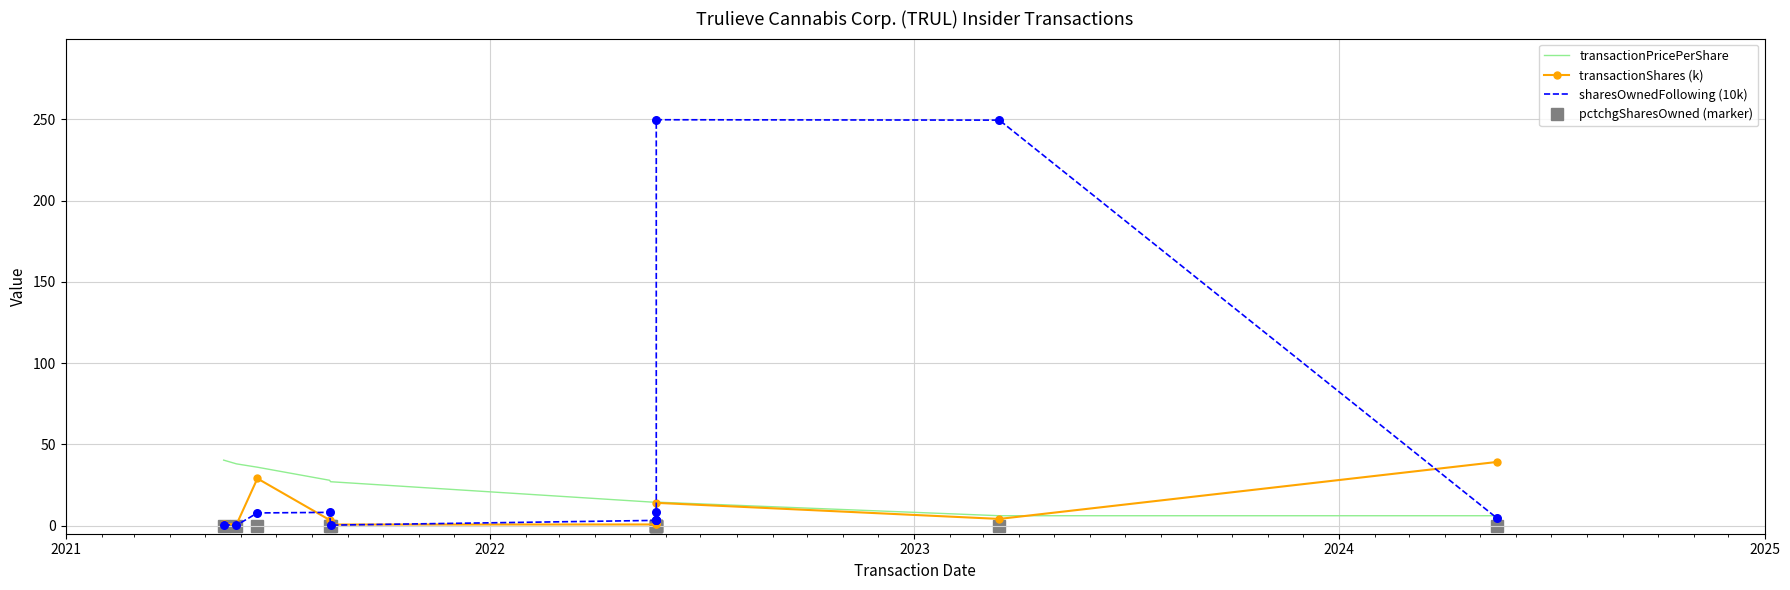

Which series contains the lowest Y value?

pctchgSharesOwned (marker)